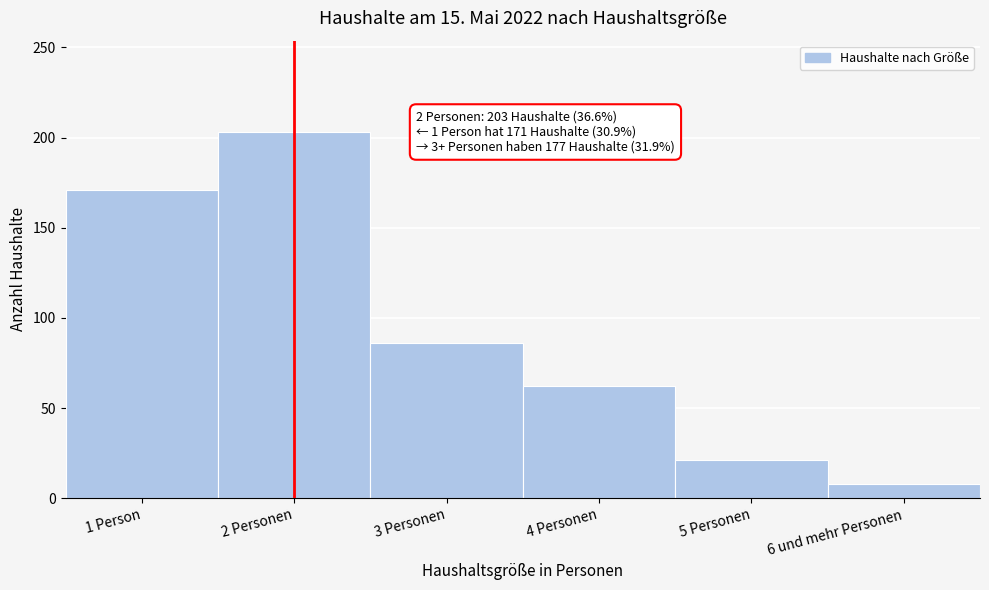

Reading left to right, what are all the values shown in this chart?

1 Person=171	2 Personen=203	3 Personen=86	4 Personen=62	5 Personen=21	6 und mehr Personen=8